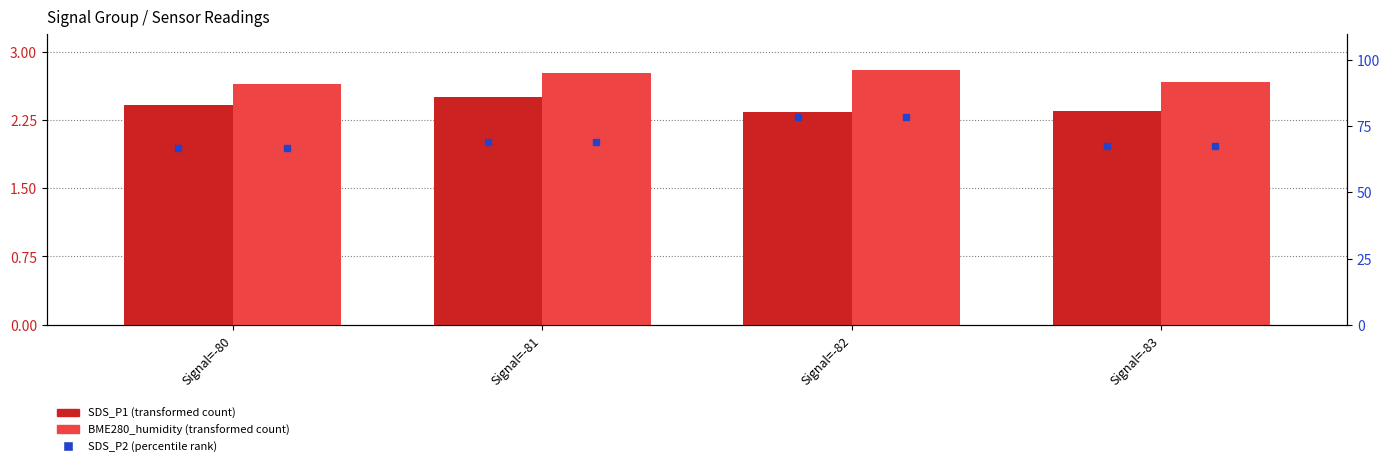

The SDS_P1 (transformed) series shows 2.5 at Signal=-81. True or false?

True